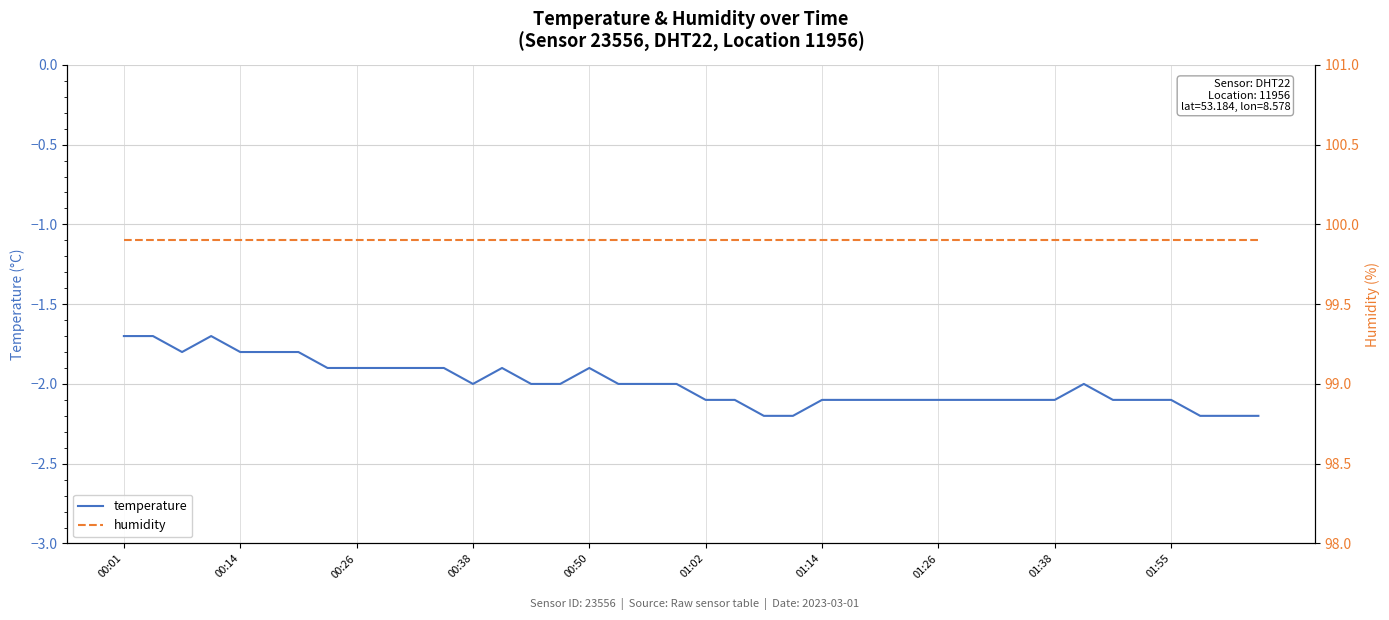

How many interior local peaks does the temperature series have?

4